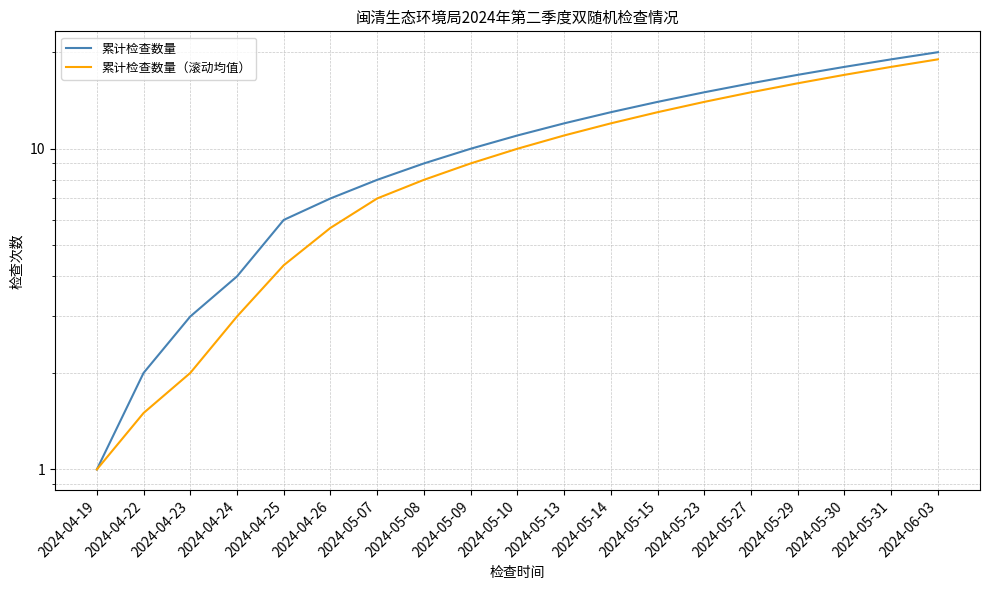

True or false: 累计检查数量 and 累计检查数量（滚动均值） intersect in this chart.

False